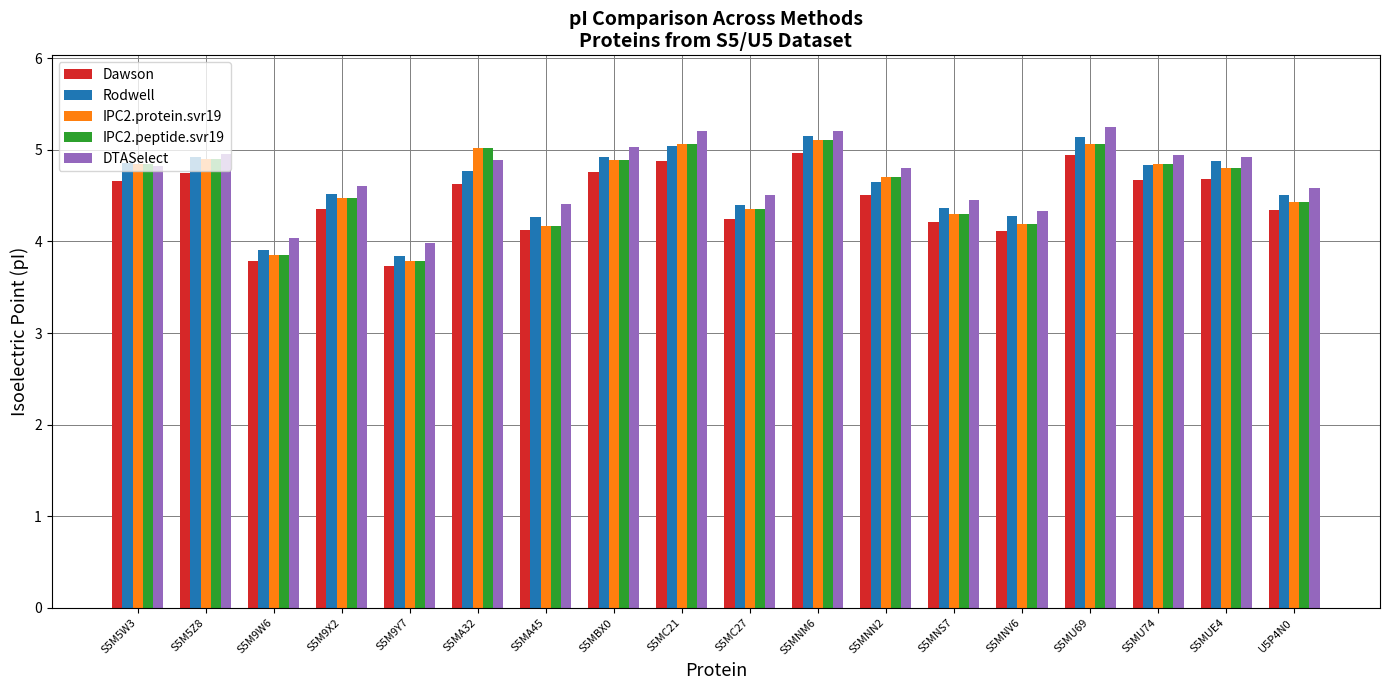

What is the average value of the Rodwell series?

4.6